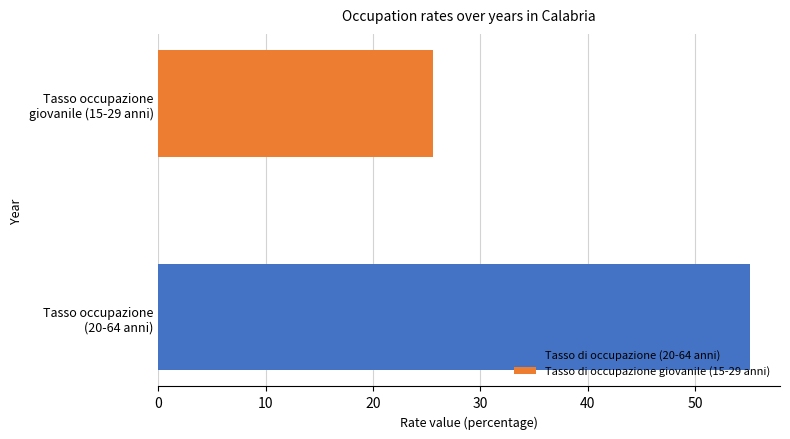

What is the maximum value shown in the chart?

55.2